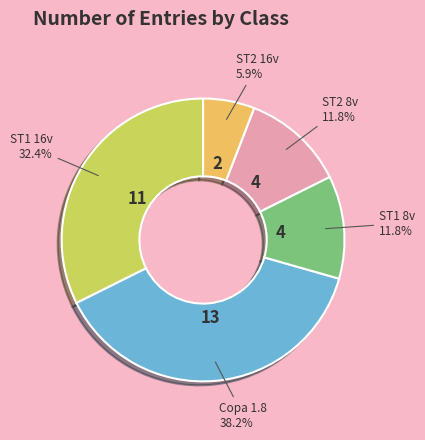

Which category has the smallest portion of the pie?

ST2 16v